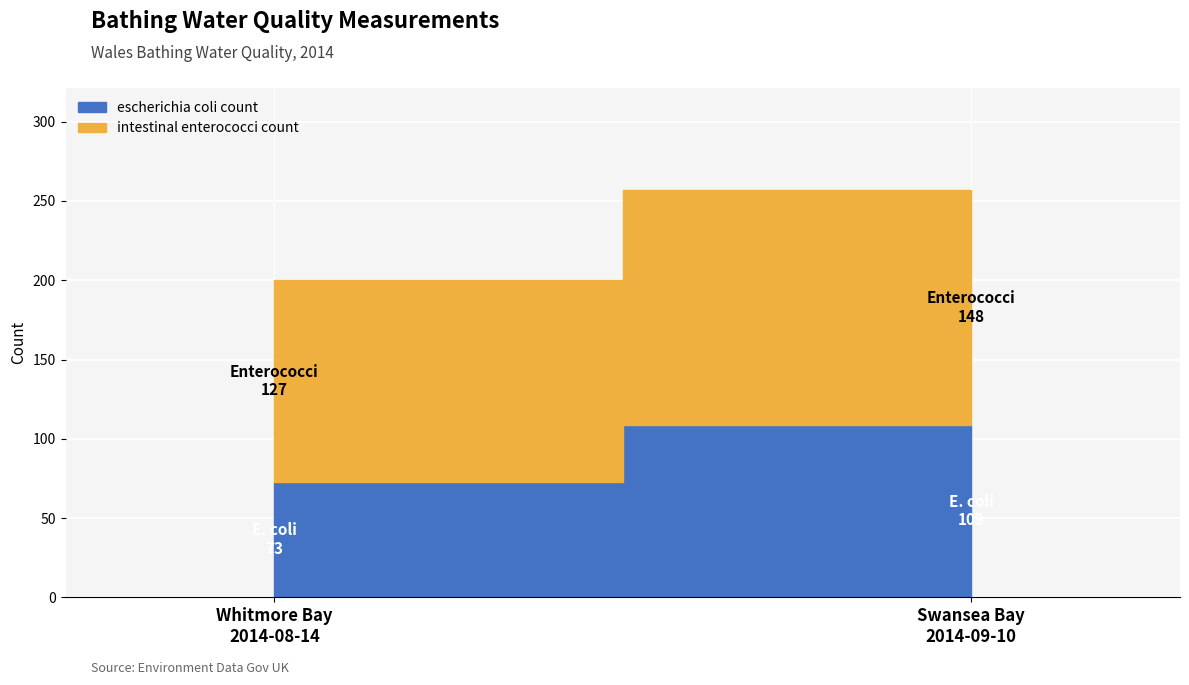

At which category is the sum across all series the highest?

2014-09-10T10:00:00